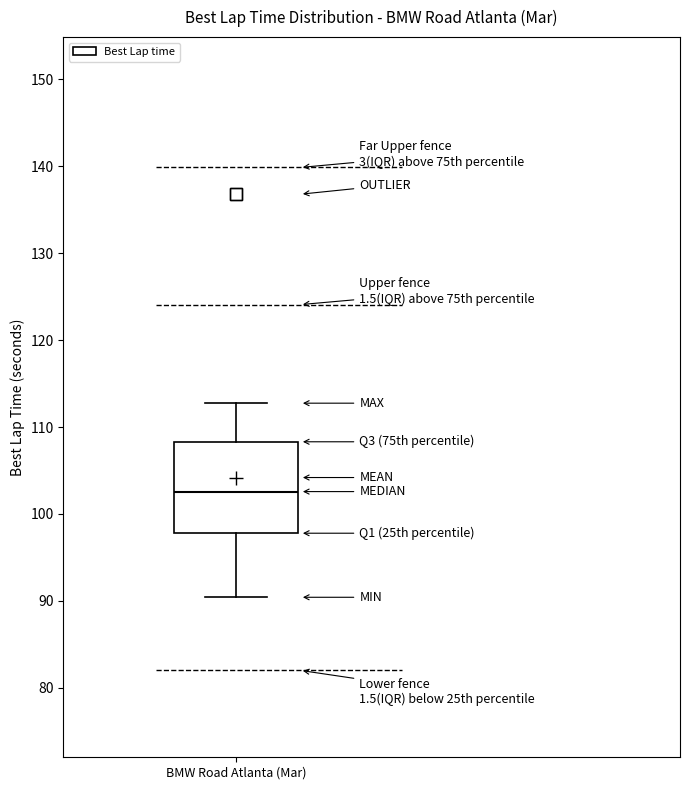

Transcribe this box plot: give where the median line is, the range the box spans, and where the two whiskers end, as read against the y-axis. The values are not printed on the chart, so give them approximately, as read against the axis.

median 103, box 98 to 108, whiskers 90 to 113